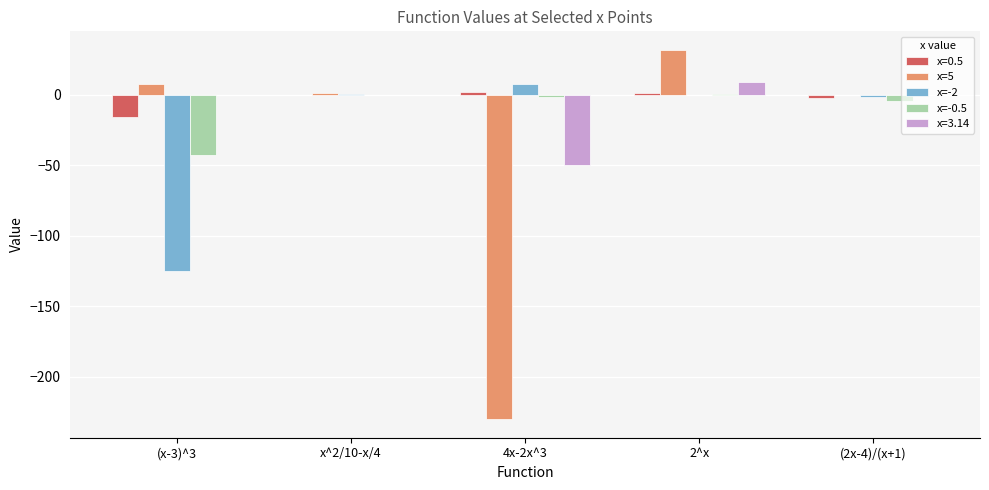

What are all the series names shown in the legend?

x=0.5, x=5, x=-2, x=-0.5, x=3.14